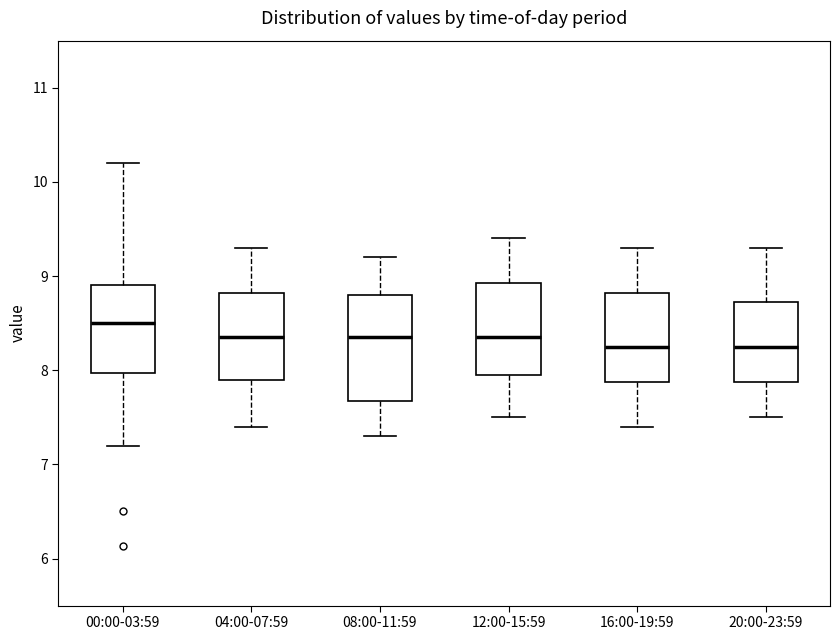

Comparing the boxes themselves (not the whiskers), which one is the tallest?

08:00-11:59